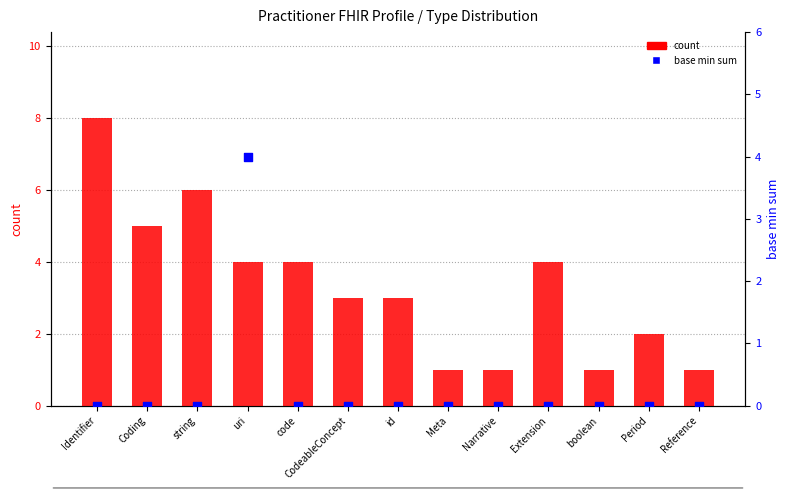

What are all the series names shown in the legend?

count, base min sum